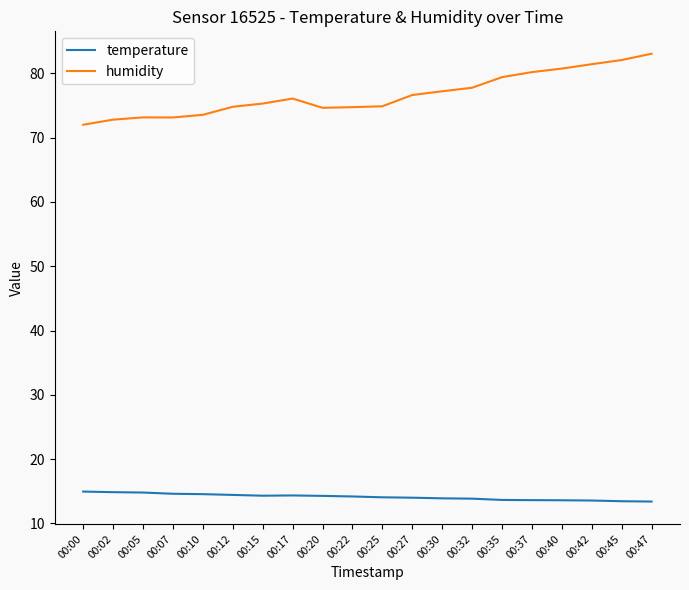

True or false: temperature and humidity cross at least once.

False